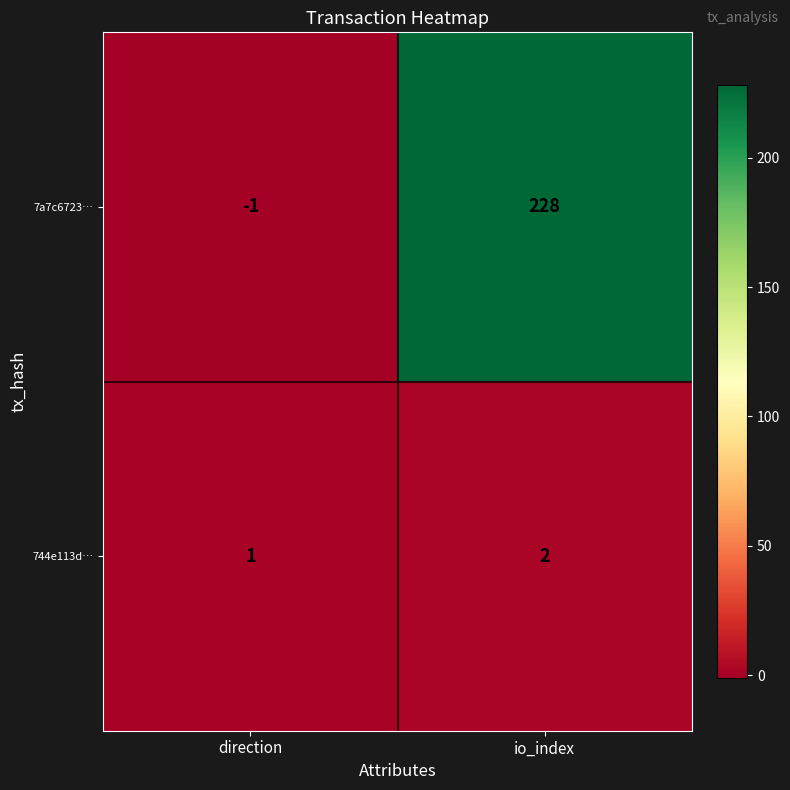

Reading left to right, transcribe all the data shown in this chart.

7a7c6723…: -1	228
744e113d…: 1	2